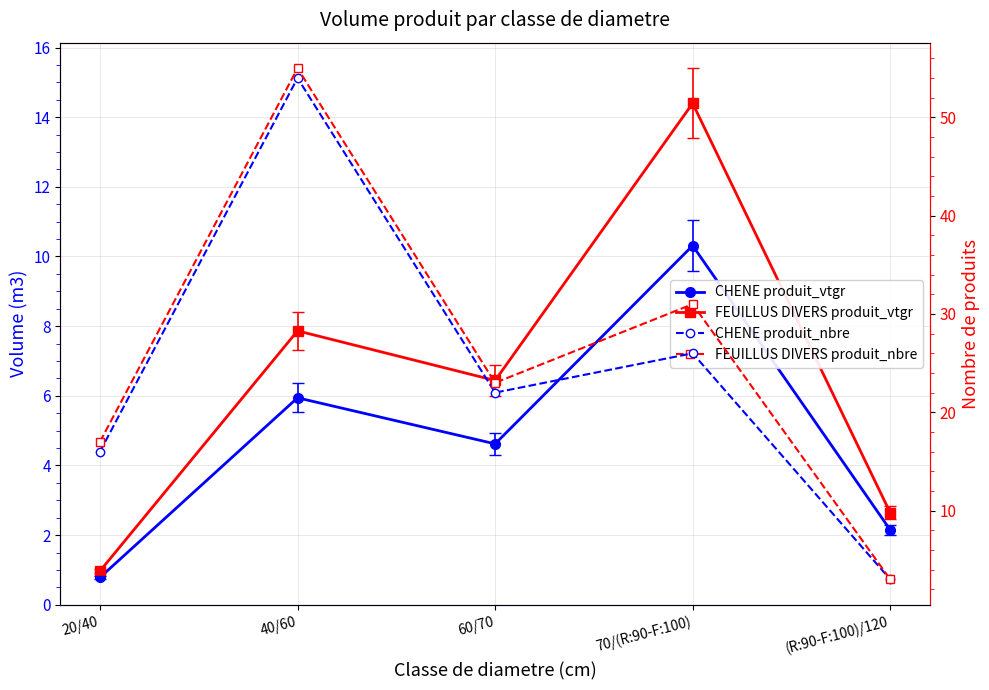

Reading right to left, transcribe all the data shown in this chart.

CHENE produit_vtgr: (R:90-F:100)/120=2.1	70/(R:90-F:100)=10.3	60/70=4.6	40/60=5.9	20/40=0.8
FEUILLUS DIVERS produit_vtgr: (R:90-F:100)/120=2.6	70/(R:90-F:100)=14.4	60/70=6.4	40/60=7.9	20/40=1.0
CHENE produit_nbre: (R:90-F:100)/120=3.0	70/(R:90-F:100)=26.0	60/70=22.0	40/60=54.0	20/40=16.0
FEUILLUS DIVERS produit_nbre: (R:90-F:100)/120=3.0	70/(R:90-F:100)=31.0	60/70=23.0	40/60=55.0	20/40=17.0